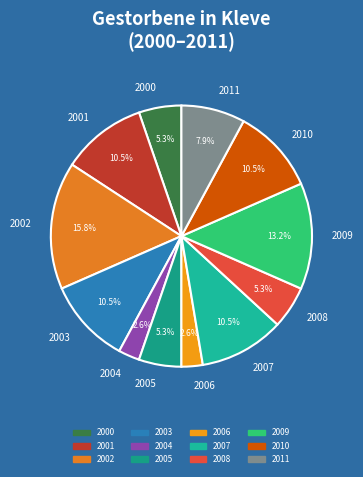

Between 2008 and 2011, which is larger?

2011